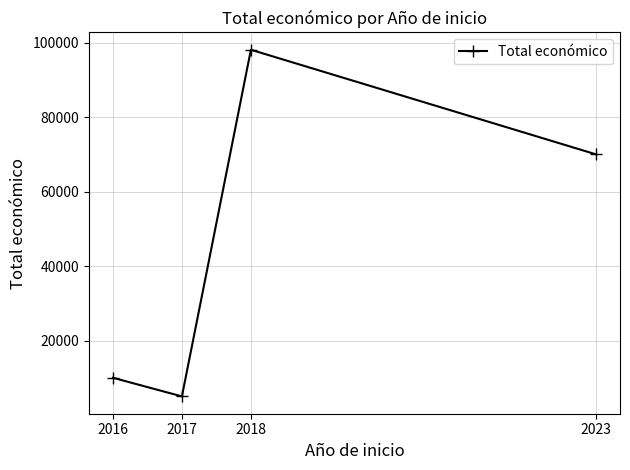

How many lines are shown in the chart?

1